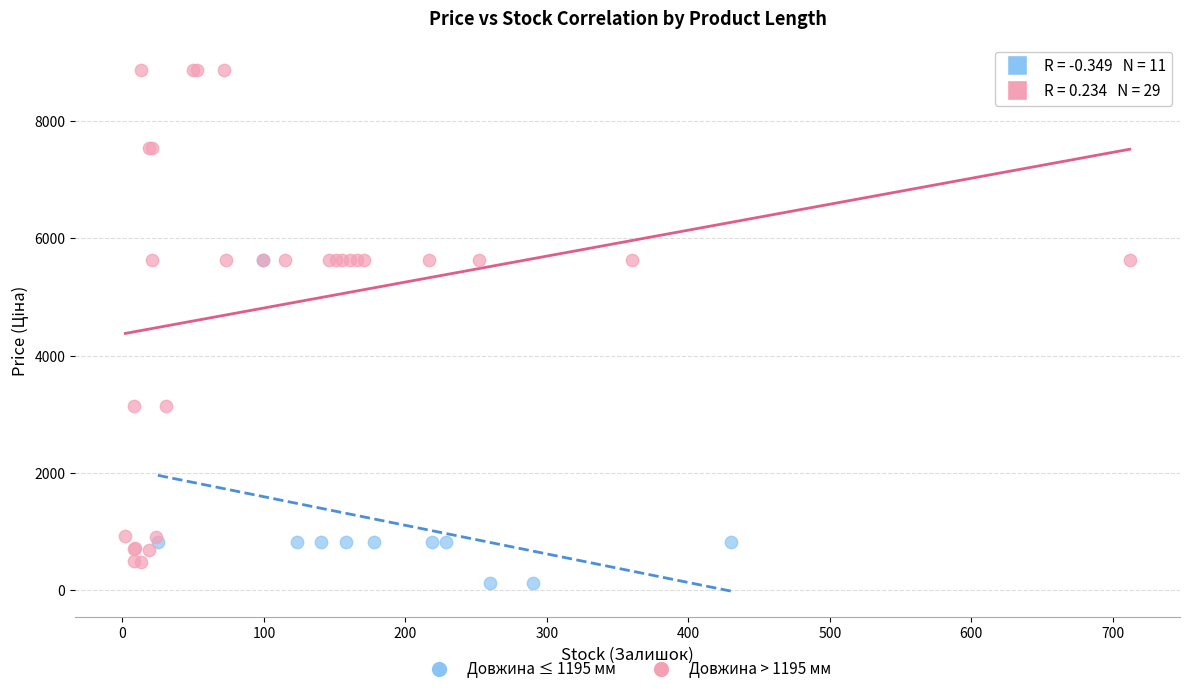

Which series reaches the maximum Y coordinate?

Довжина > 1195 мм